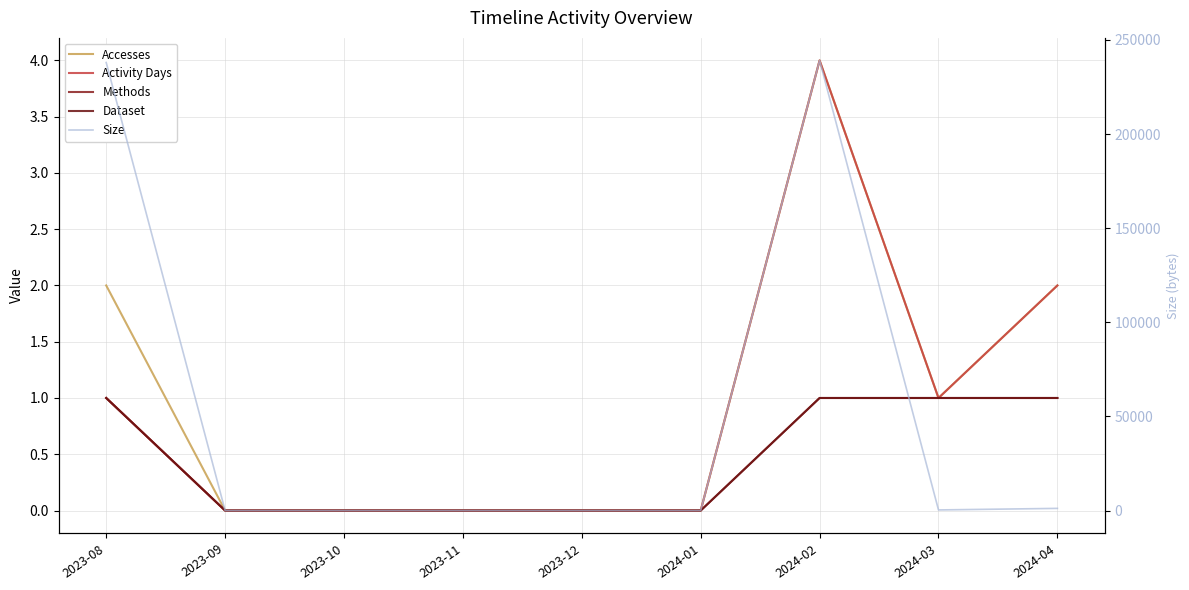

What is the difference between the highest and lowest values at 2023-08?

237993